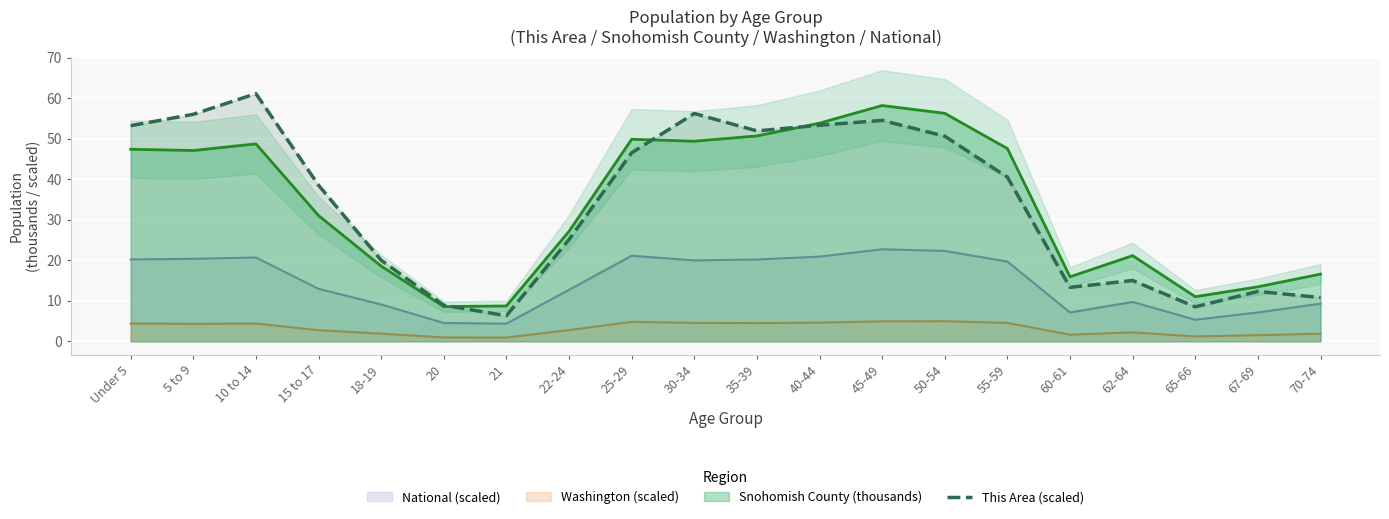

What is the difference between the maximum and minimum values?

54.8